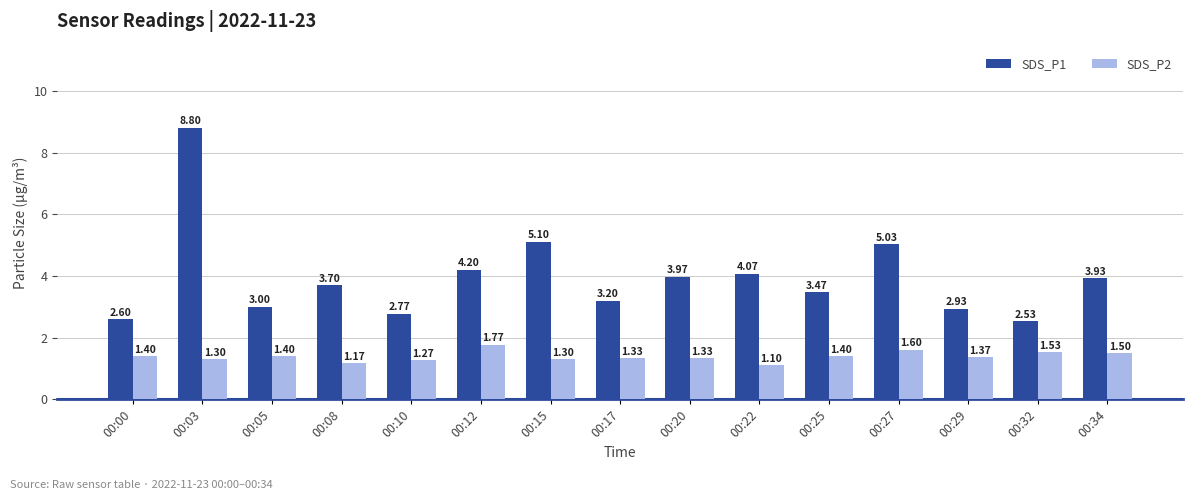

Which series has the largest range (max minus min)?

SDS_P1